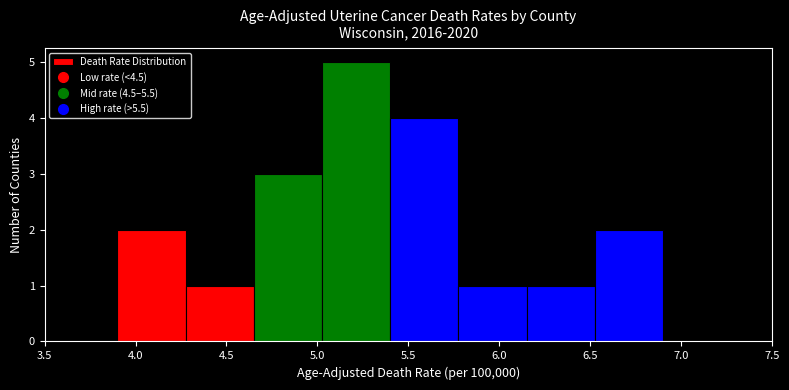

Reading left to right, list every bar in this chart as the range it spans on the x-axis followed by its height. Neither the bar edges nor the heights are printed on the chart, so give them approximately, as read against the axes.

3.900 to 4.275: 2
4.275 to 4.650: 1
4.650 to 5.025: 3
5.025 to 5.400: 5
5.400 to 5.775: 4
5.775 to 6.150: 1
6.150 to 6.525: 1
6.525 to 6.900: 2